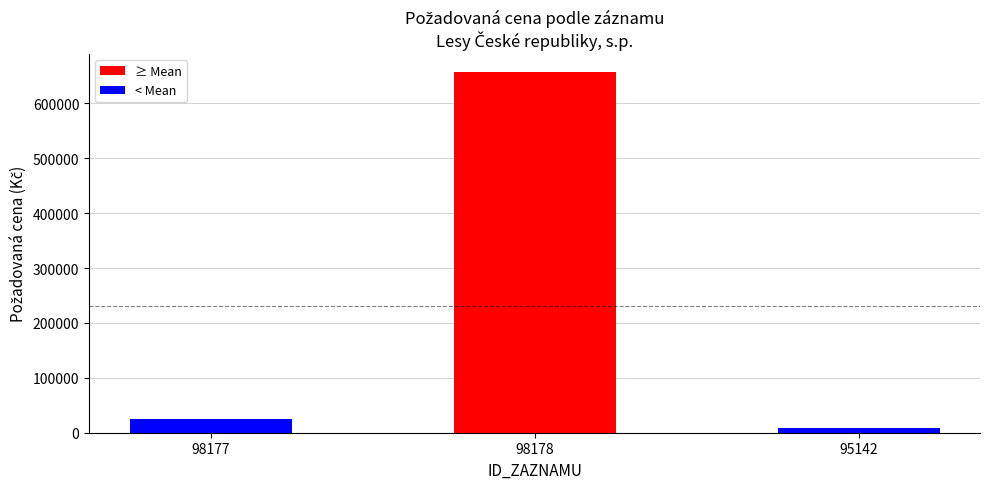

What is the sum of all values?

690792